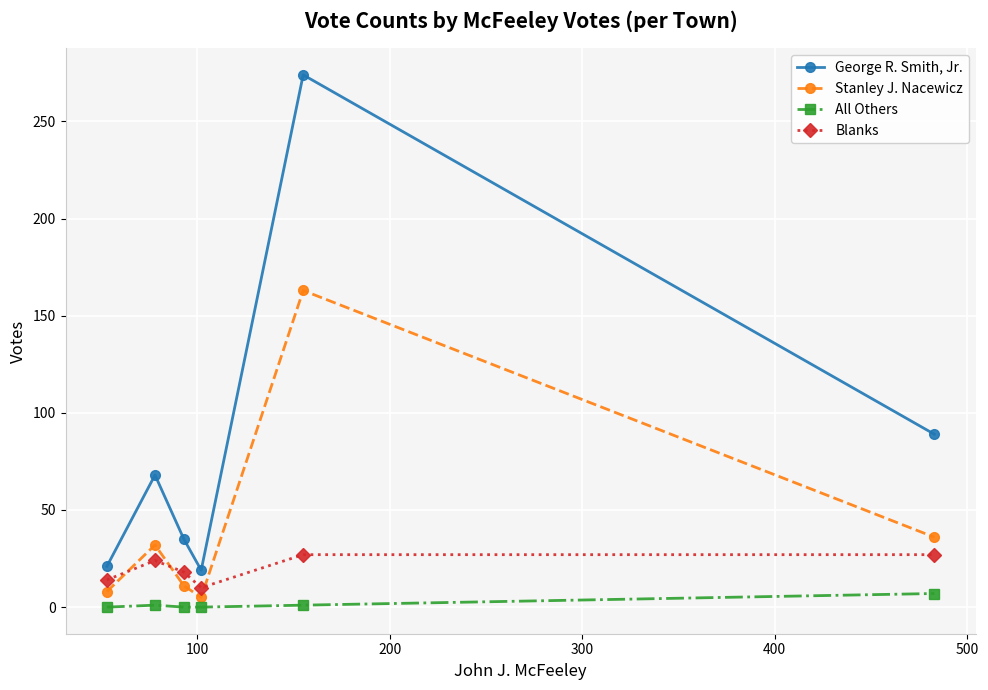

List the series in order of their overall mean, highest first.

George R. Smith, Jr., Stanley J. Nacewicz, Blanks, All Others